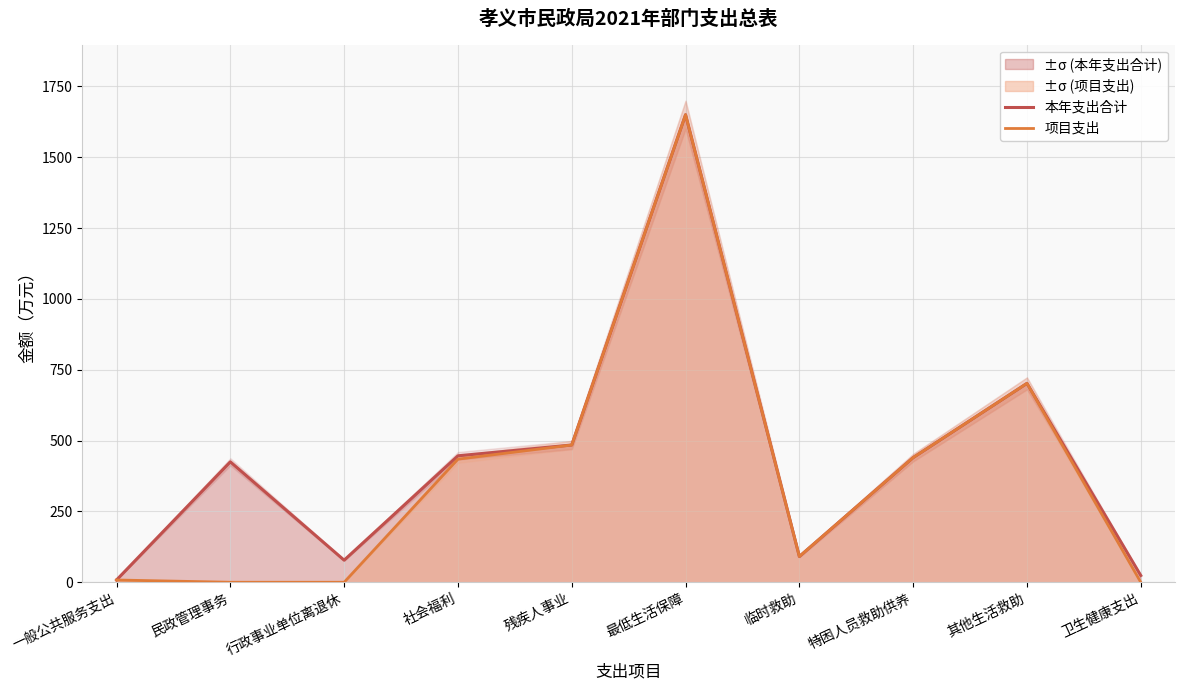

What is the difference between the second highest and second lowest values in the 本年支出合计 series?

678.1